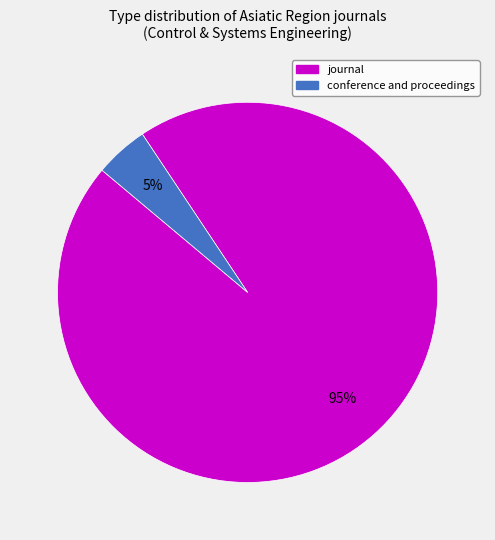

Is the sum of conference and proceedings and journal greater than half?

Yes